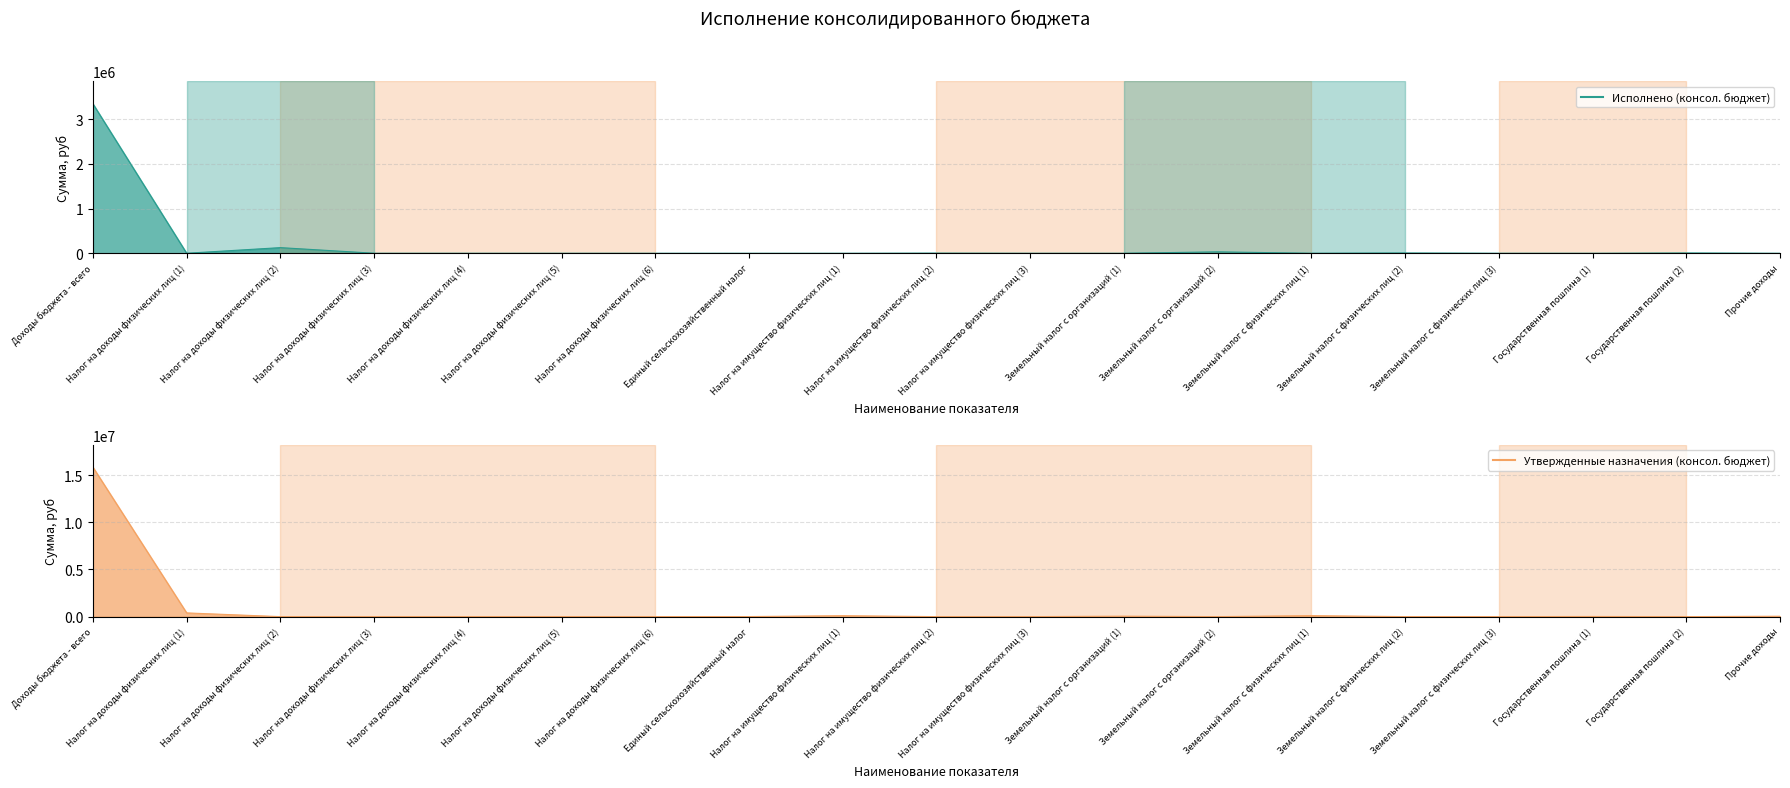

What is the label of the 9th point from the left?

Налог на имущество физических лиц (1)